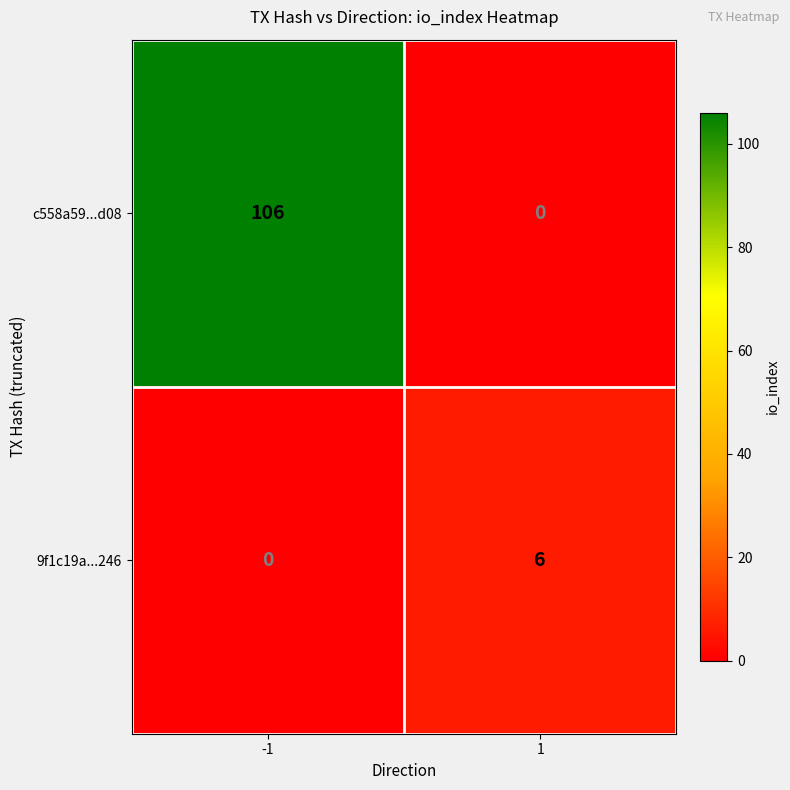

Reading right to left, list all the values displayed in this chart.

c558a59...d08: 0	106
9f1c19a...246: 6	0